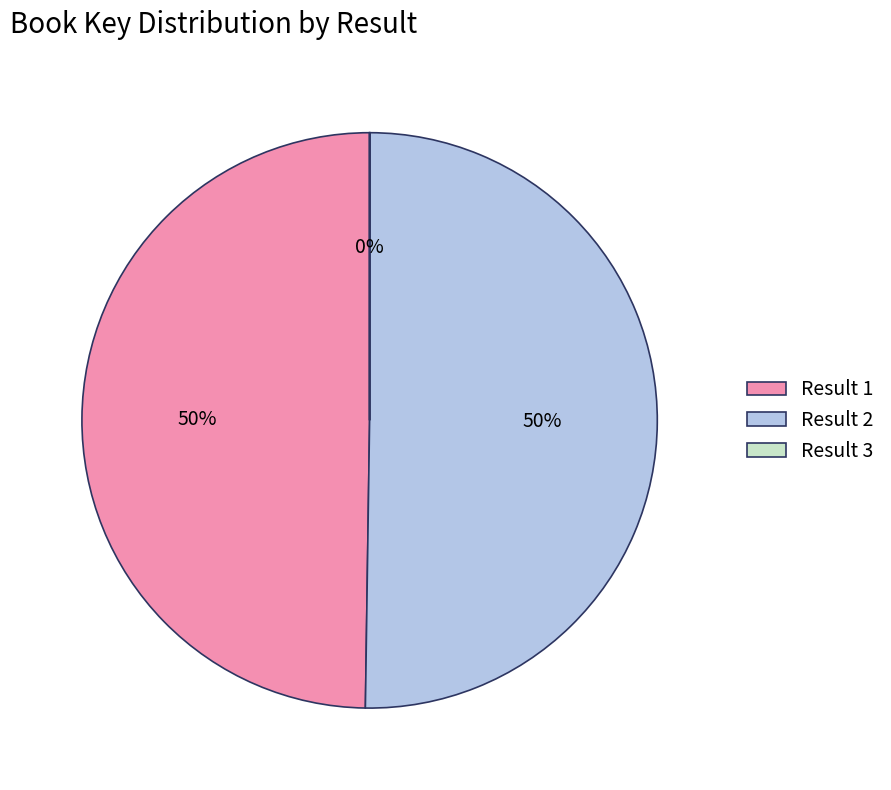

To the nearest percent, what is the difference between the largest and smallest slice percentages?

50%